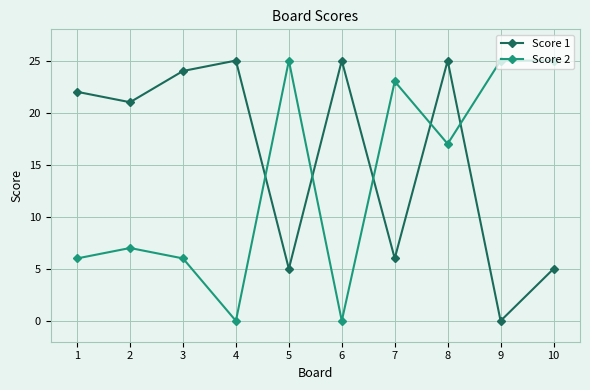

In Score 1, how many points are higher than both neighbors (excluding endpoints)?

3